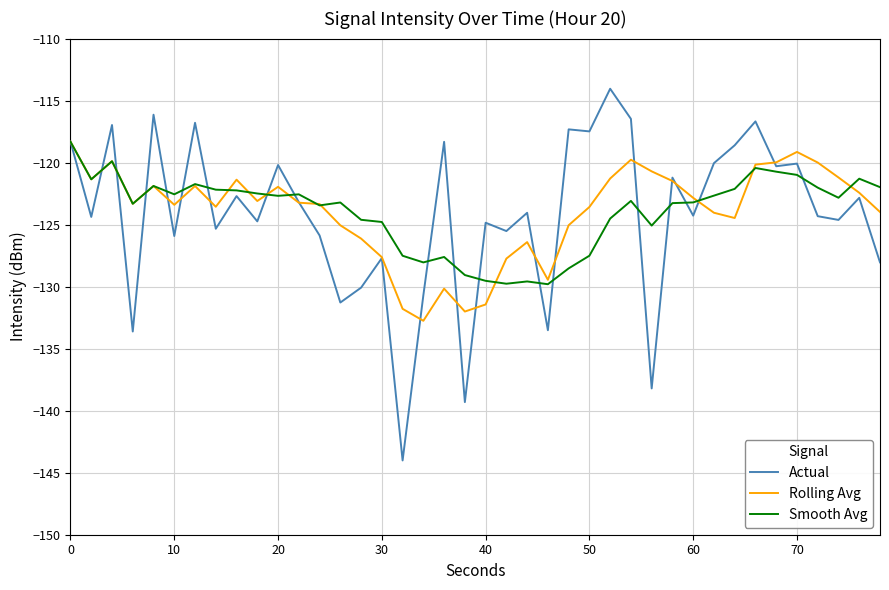

What is the lowest value of the Actual series?

-144.0